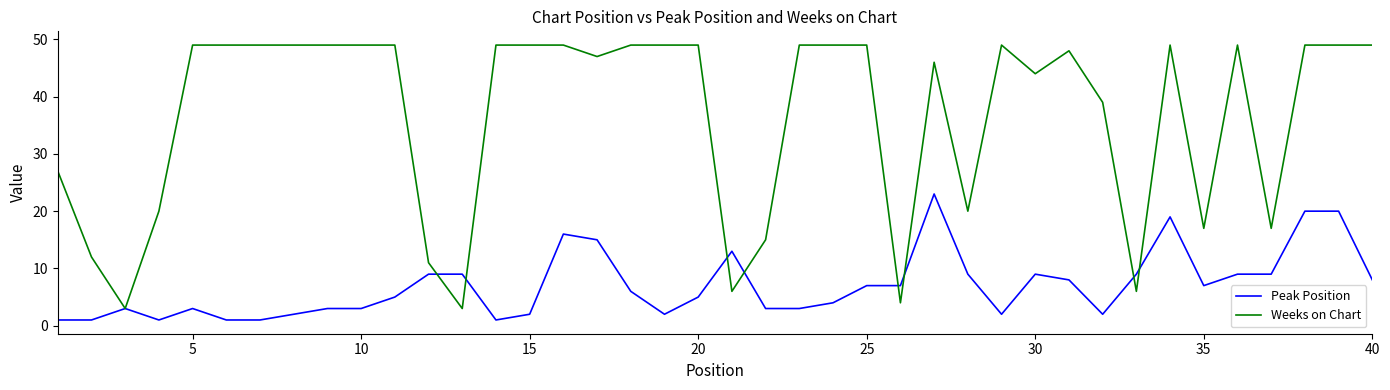

Which series has the largest total across all categories?

Weeks on Chart